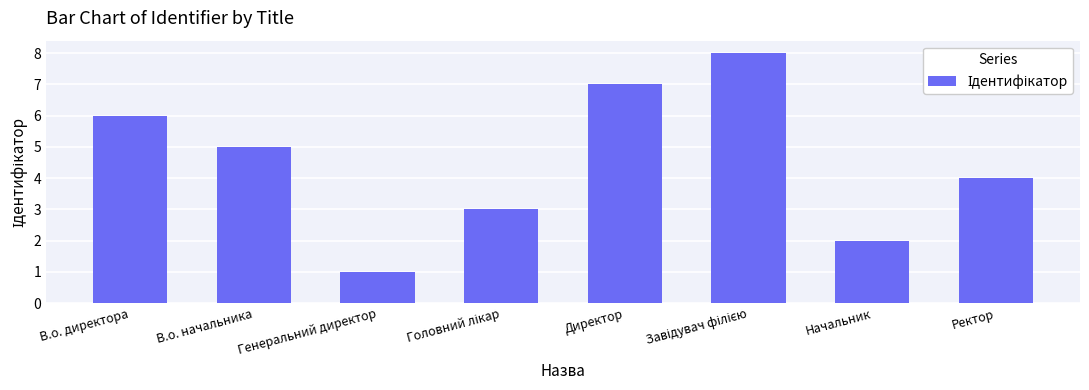

How many bars are there in total?

8